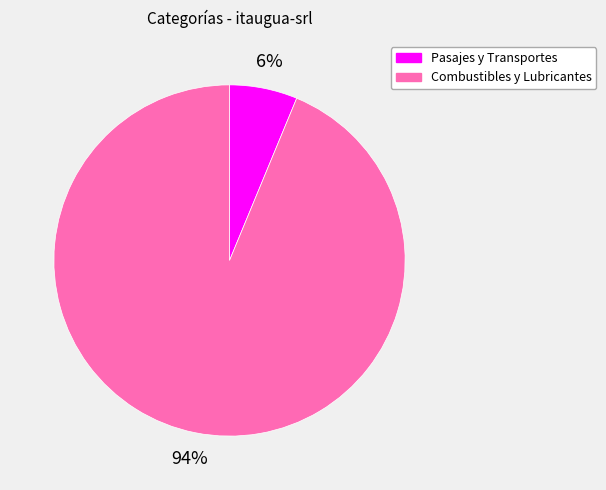

Is it true that Combustibles y Lubricantes is 94% of the pie?

True